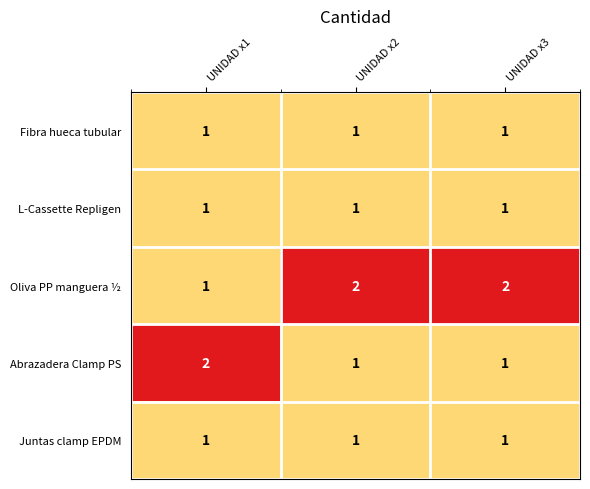

Which series has the largest total across all categories?

Oliva PP manguera ½